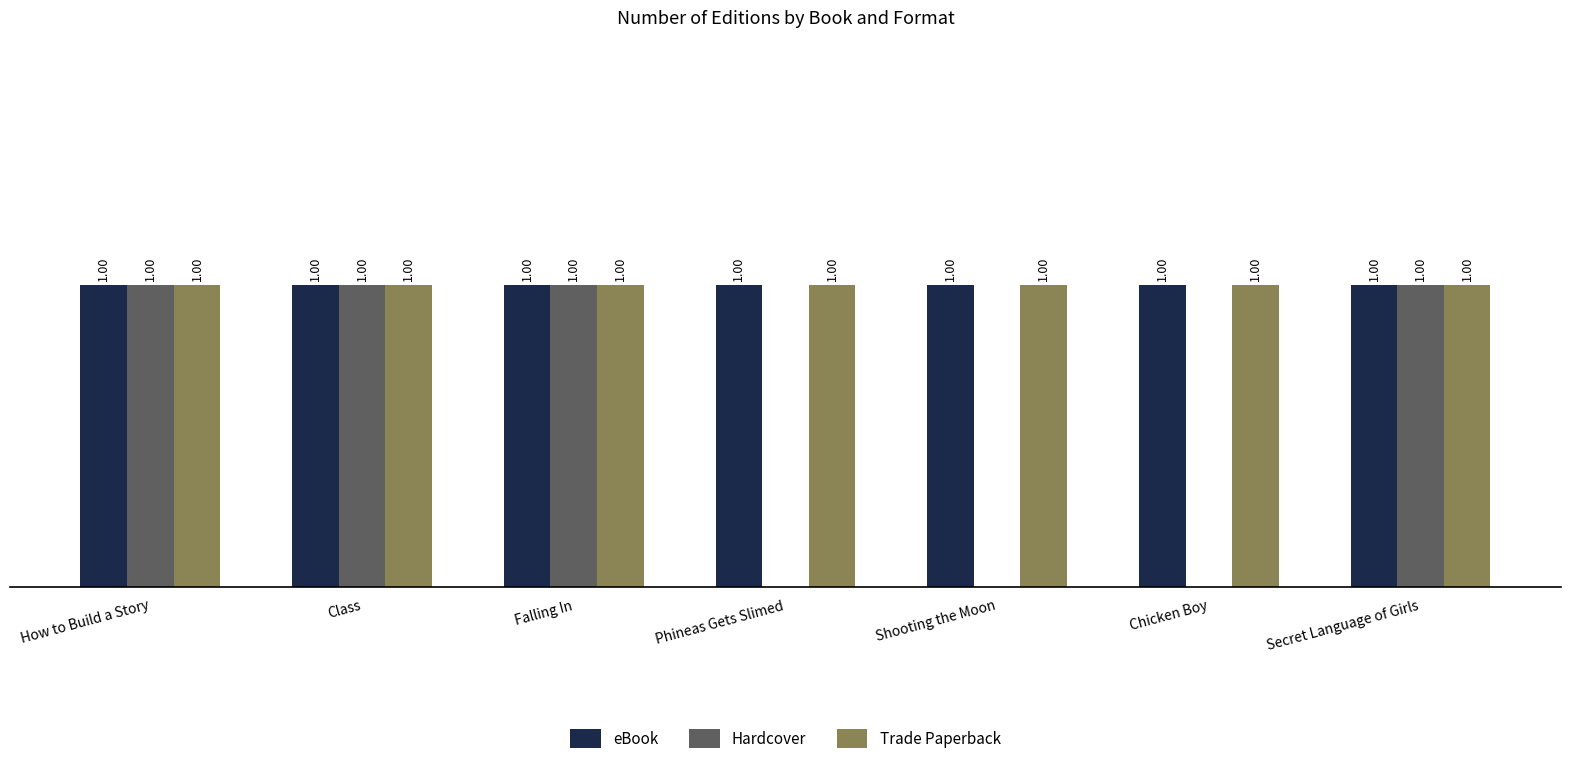

What value does the Trade Paperback series have at Phineas Gets Slimed?

1